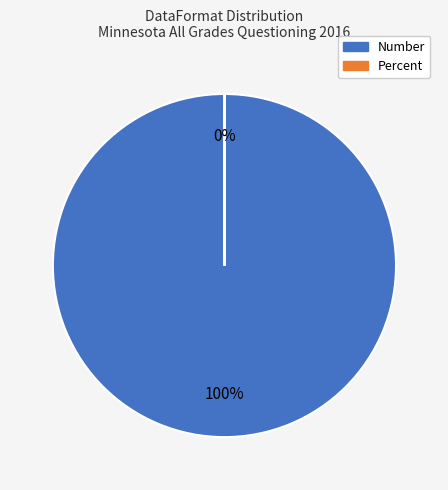

True or false: Number accounts for 100% of the total.

True